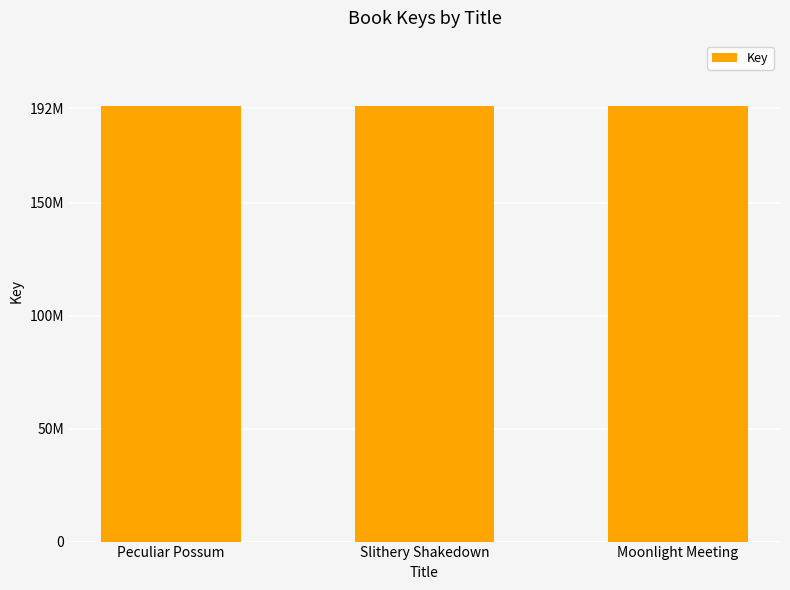

Does the chart contain any negative values?

No